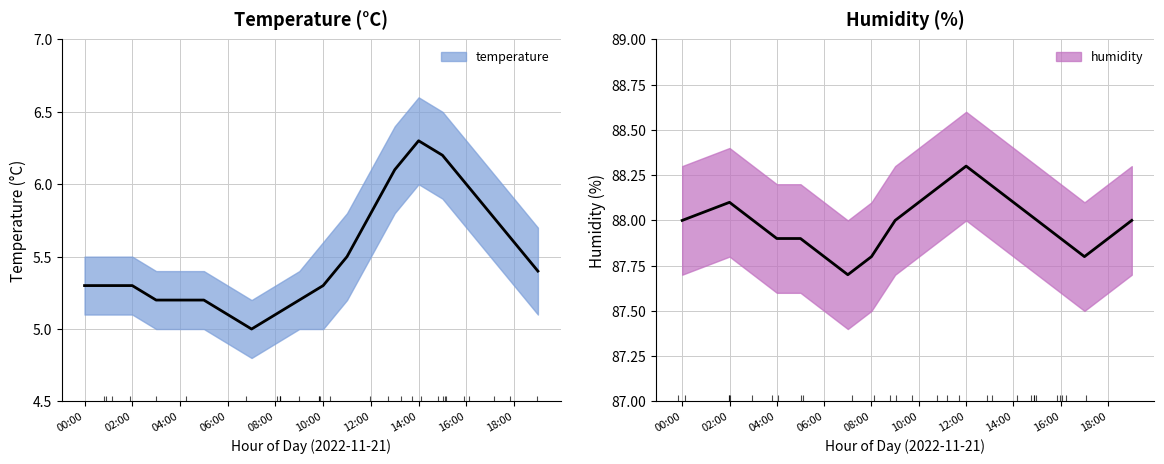

Count the humidity_upper values in the range 88 to 89.

20